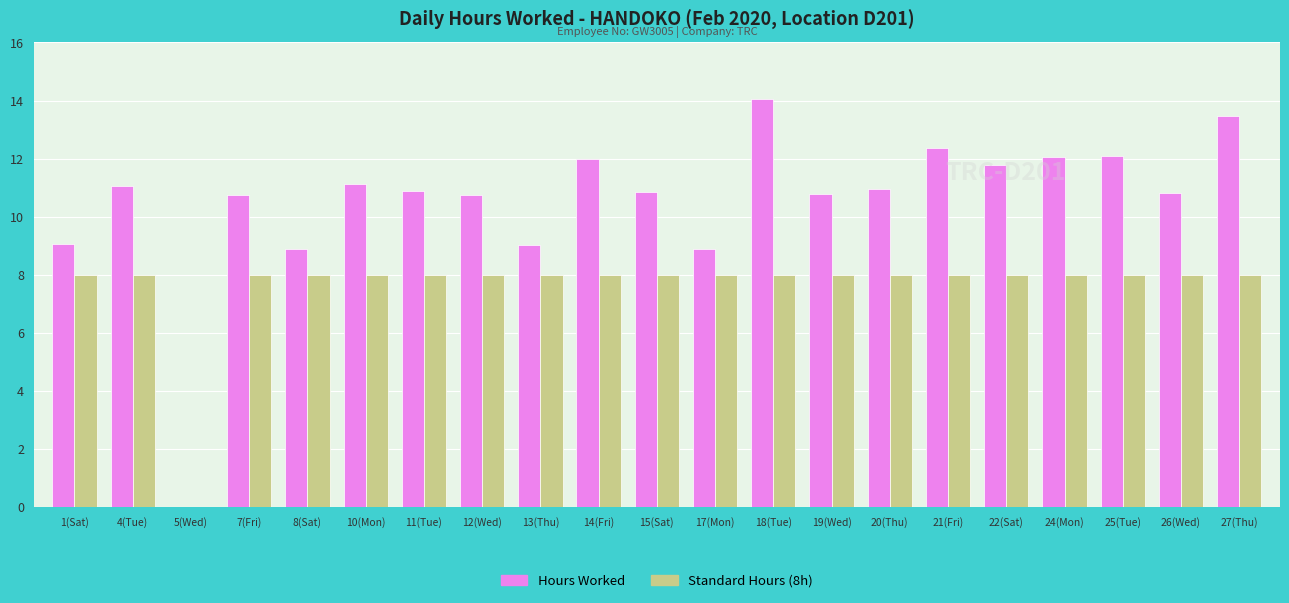

Are the bars grouped side by side (vs. stacked)?

Yes